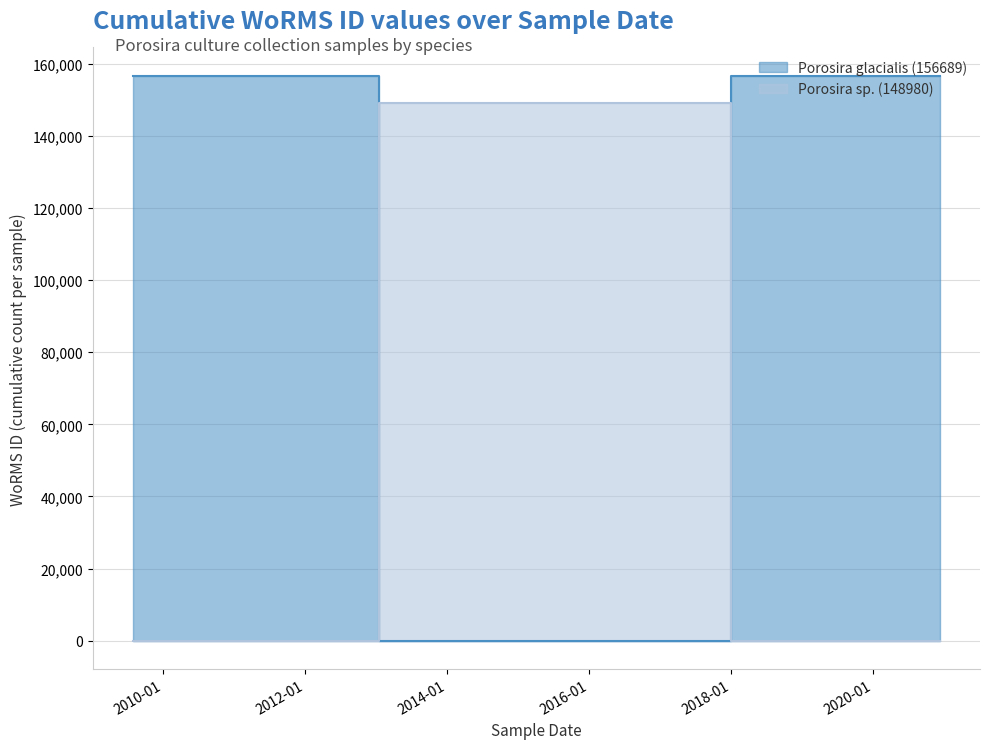

What is the total value across all series at 2015-01-17?

148980